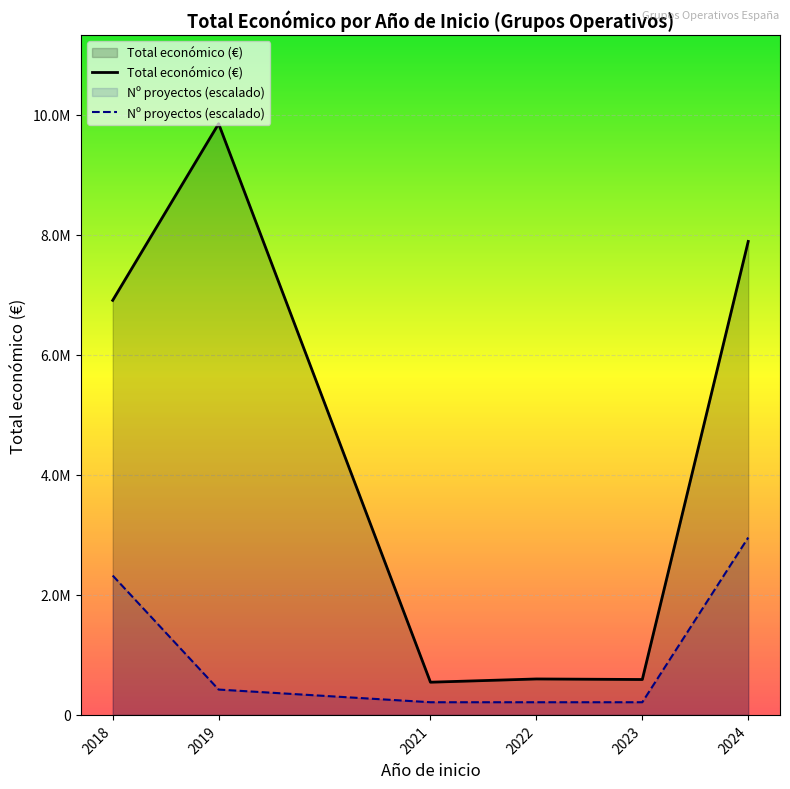

The Total económico (€) series shows 6905464.0 at 2018. True or false?

True